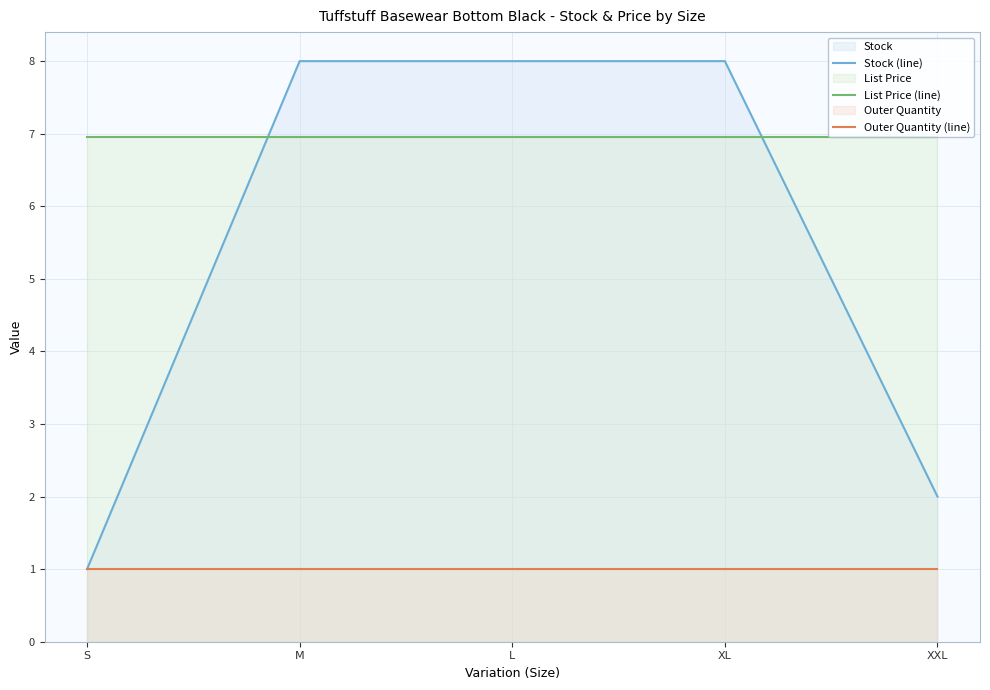

Is it true that Stock (line) equals 8.0 at M?

True